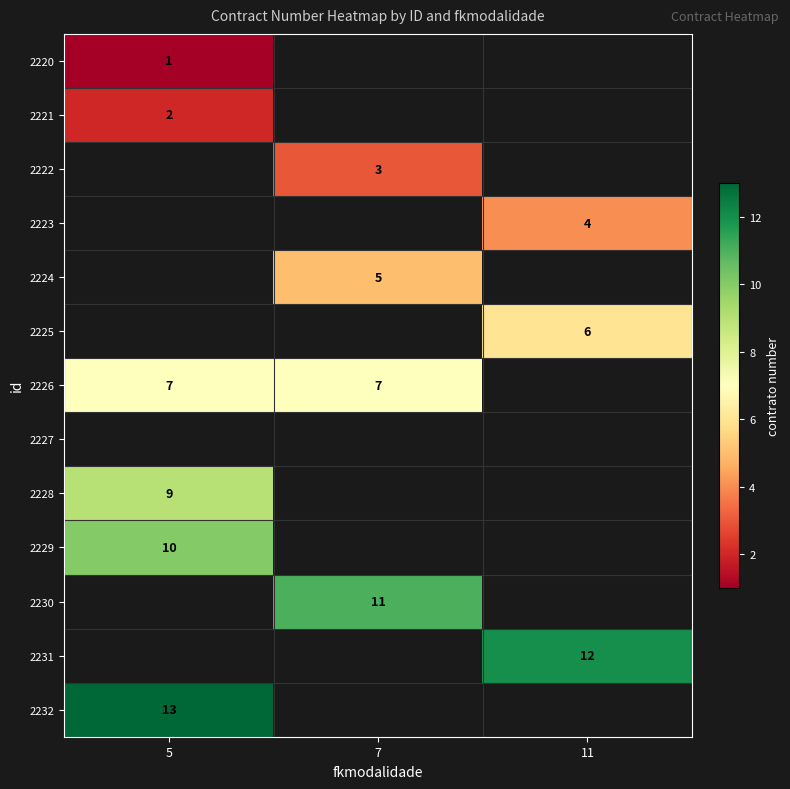

The 2226 series shows 7 at 5. True or false?

True